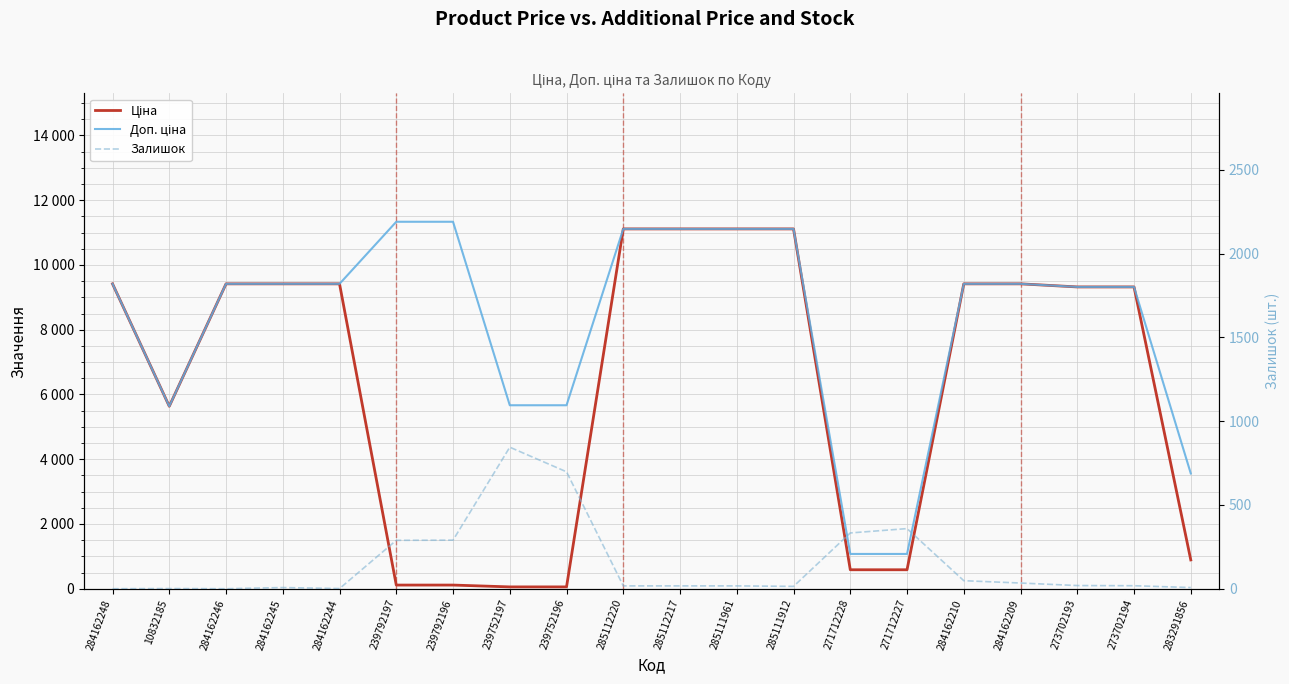

Reading left to right, list all the values displayed in this chart.

Ціна: 9416.9	5636.0	9416.9	9416.9	9416.9	113.3	113.3	56.7	56.7	11113.6	11113.6	11113.6	11113.6	586.0	586.0	9416.9	9416.9	9321.4	9321.4	889.9
Доп. ціна: 9416.9	5636.0	9416.9	9416.9	9416.9	11334.0	11334.0	5667.0	5667.0	11113.6	11113.6	11113.6	11113.6	1074.5	1074.5	9416.9	9416.9	9321.4	9321.4	3559.7
Залишок: 0.0	1.0	0.0	7.0	1.0	289.0	290.0	845.0	698.0	17.0	17.0	17.0	14.0	333.0	359.0	48.0	34.0	19.0	18.0	7.0